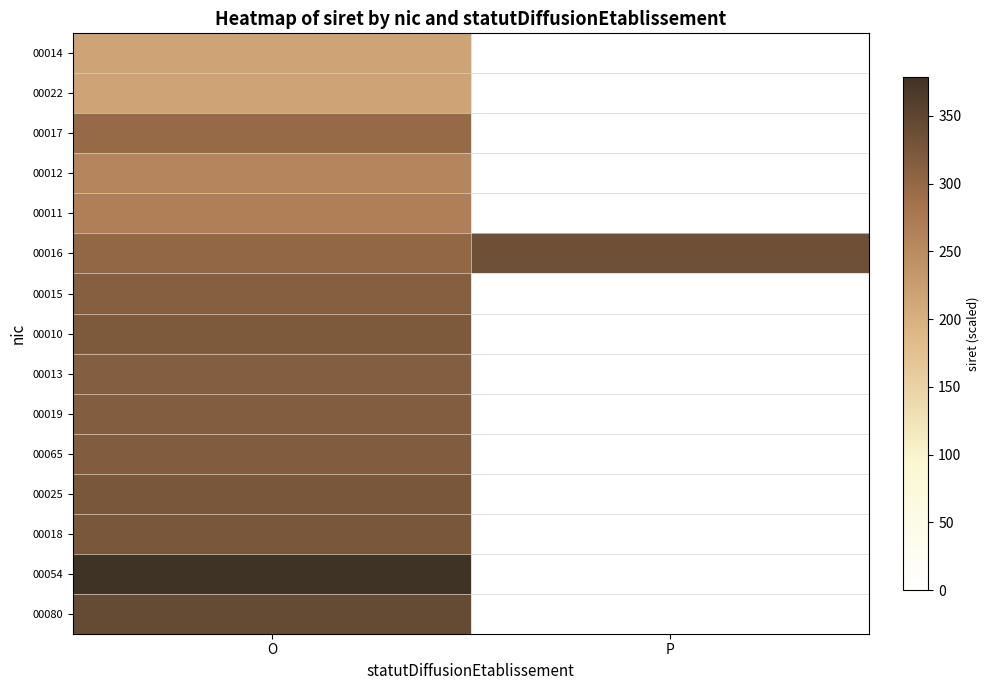

Which series has the largest range (max minus min)?

00054